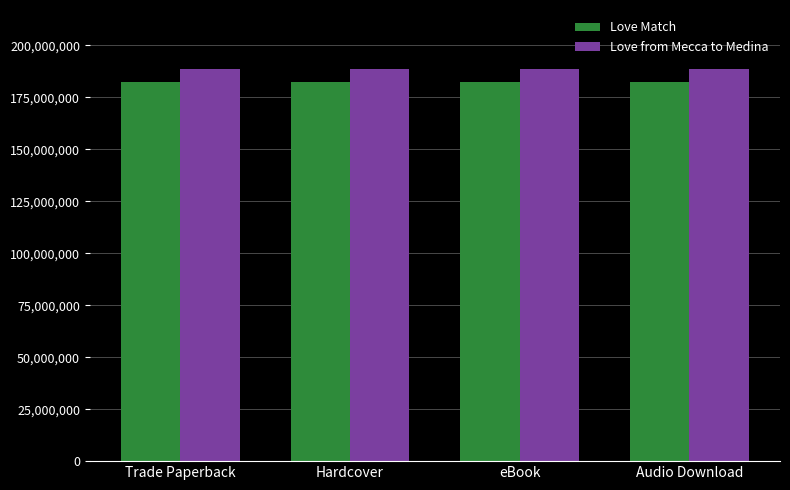

Reading left to right, transcribe all the data shown in this chart.

Love Match: Trade Paperback=182629008	Hardcover=182629008	eBook=182629008	Audio Download=182629008
Love from Mecca to Medina: Trade Paperback=188742787	Hardcover=188742787	eBook=188742787	Audio Download=188742787